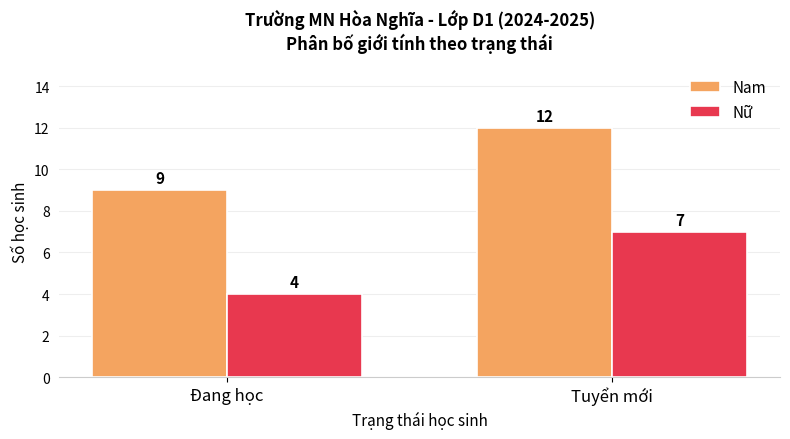

What is the label of the 1st bar from the left?

Đang học